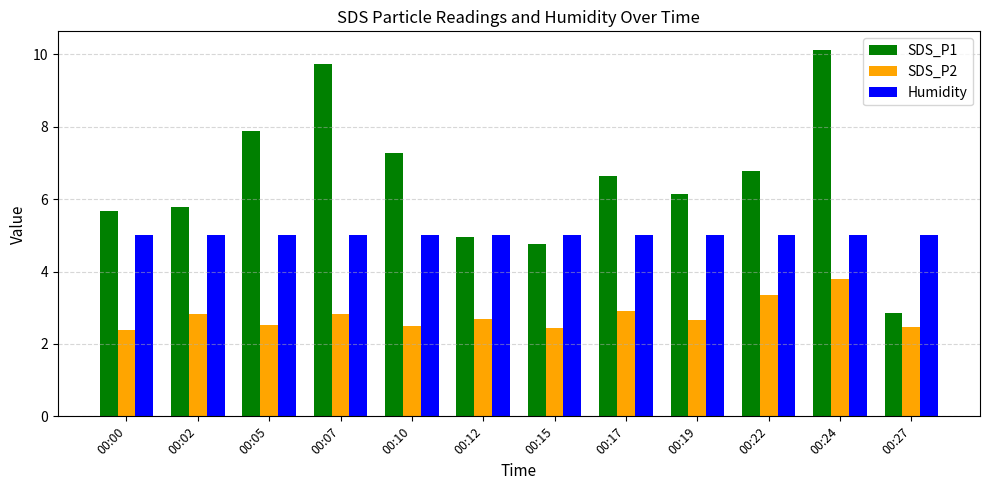

What is the average value of the SDS_P2 series?

2.8